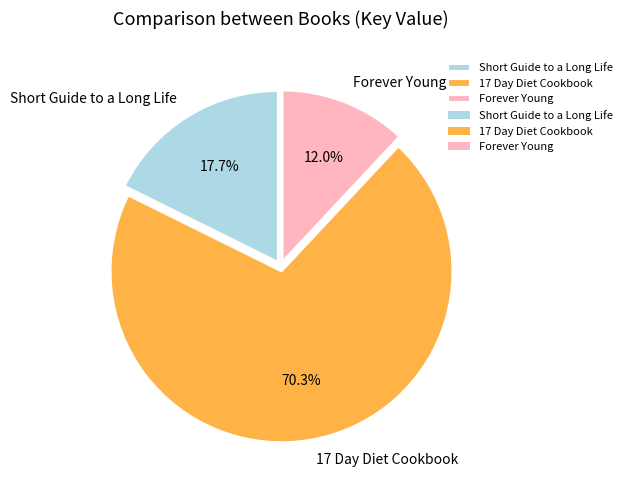

What is the ratio of the value at Forever Young to the value at Short Guide to a Long Life?

0.7